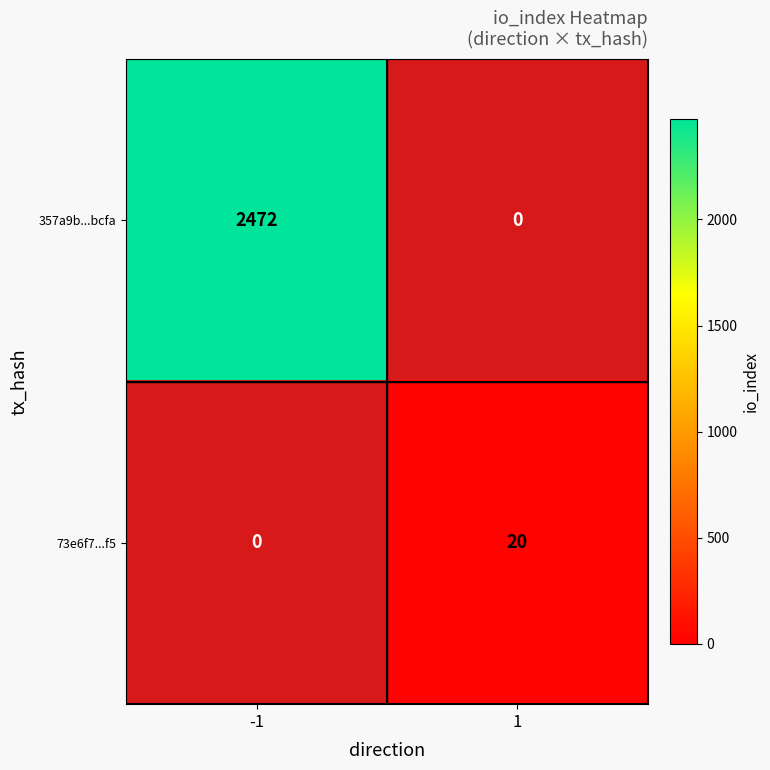

True or false: 357a9b...bcfa has a value of 2472 at -1.

True